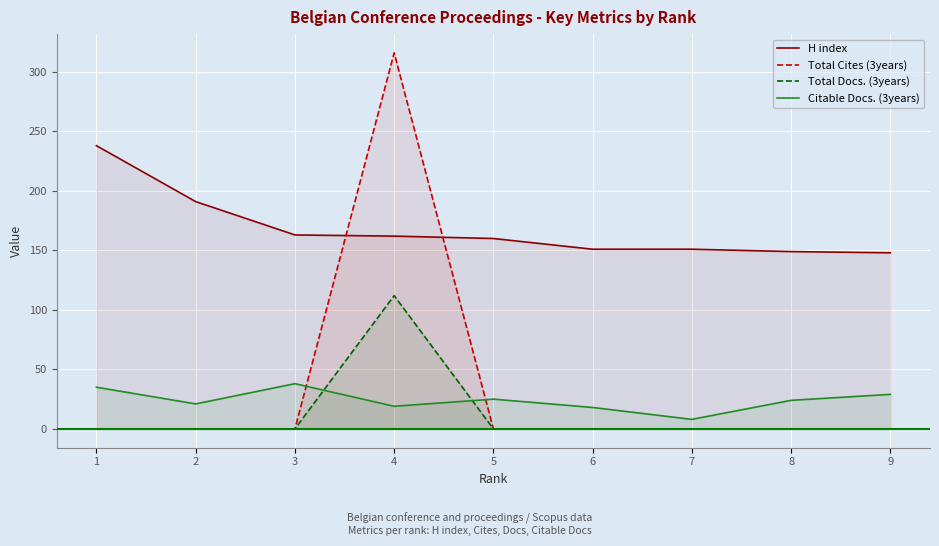

The value of Total Docs. (3years) at 4 is 112. True or false?

True